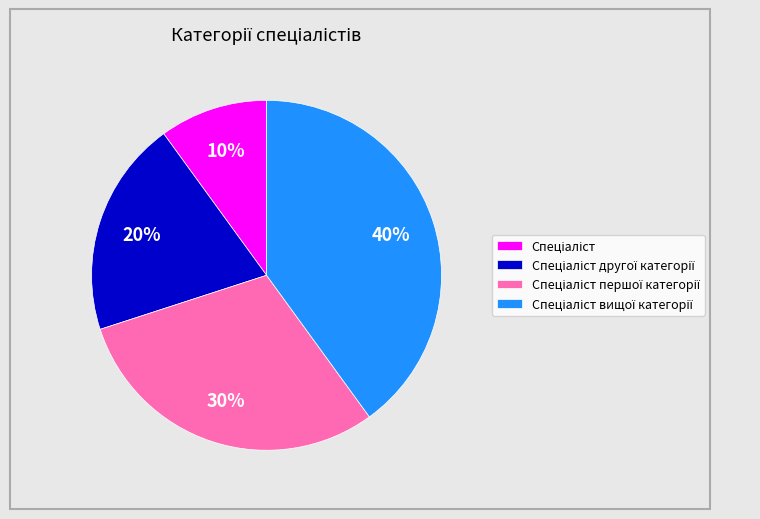

Does any single category account for the majority?

No